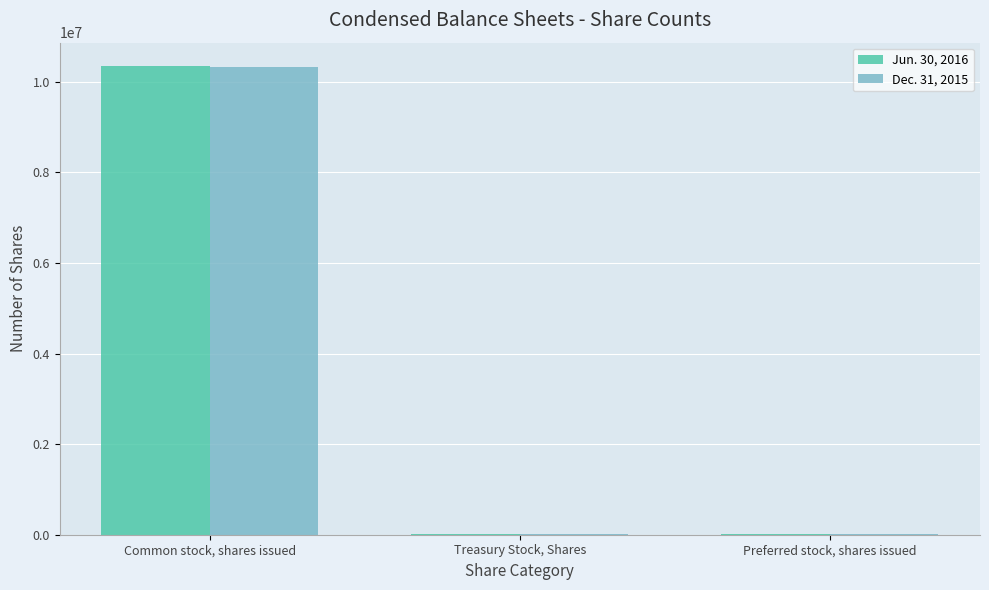

The Jun. 30, 2016 series shows 5162197 at Common stock, shares issued. True or false?

False